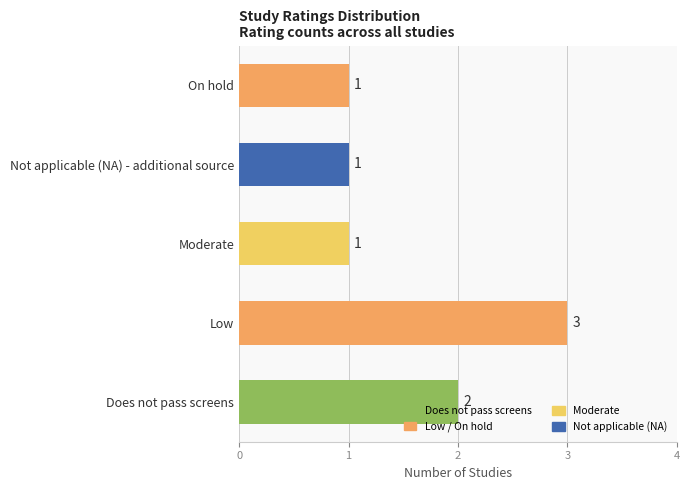

Does the chart contain stacked bars?

No